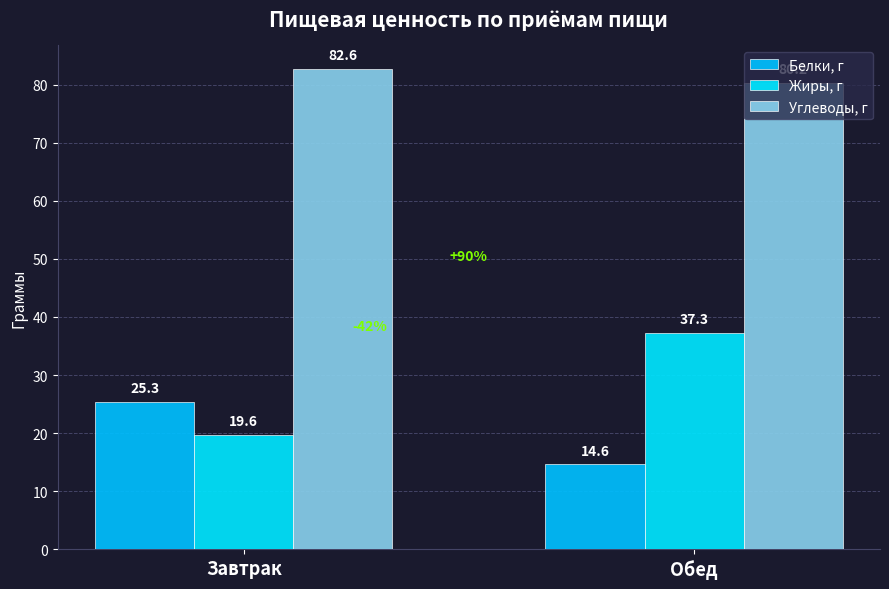

Is it true that Белки, г equals 14.6 at Обед?

True